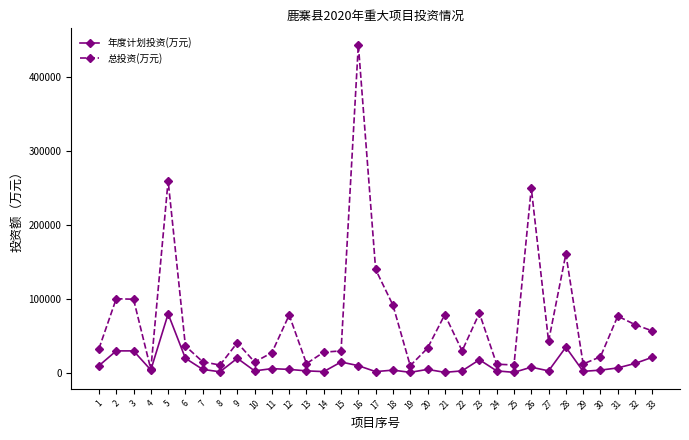

At which category does 年度计划投资(万元) reach its first local valley?

4